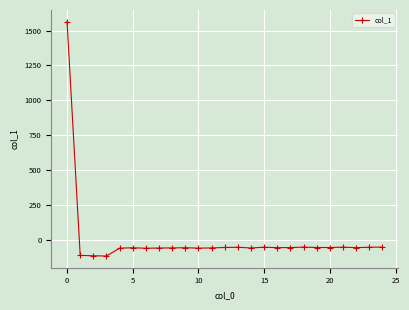

True or false: there are more than 2 points higher than both neighbors.

True